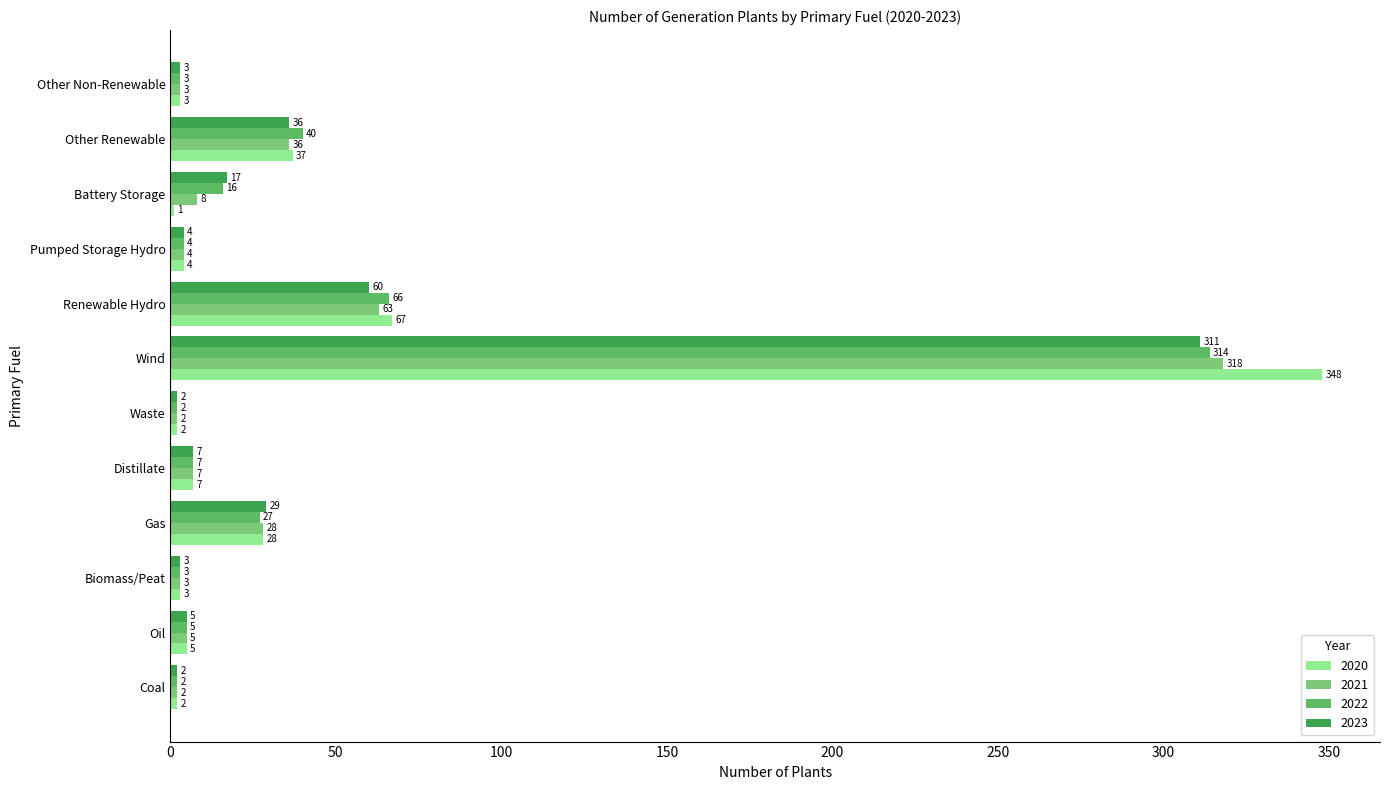

How many series are shown in this chart?

4